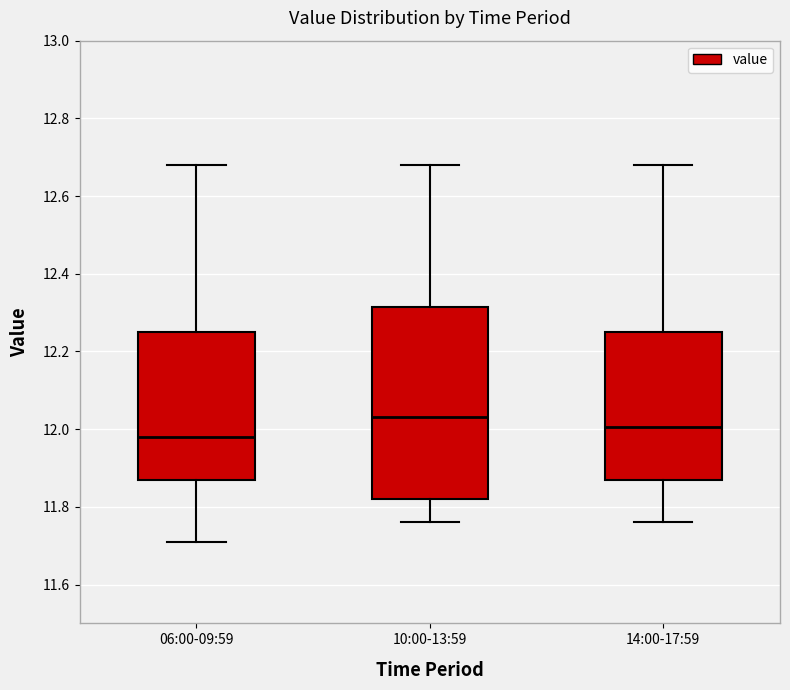

Reading left to right, transcribe this box plot: for each box, give where its median line is, the range the box spans, and where its two whiskers end, as read against the y-axis. The values are not printed on the chart, so give them approximately, as read against the axis.

06:00-09:59: median 11.98, box 11.88 to 12.26, whiskers 11.72 to 12.68
10:00-13:59: median 12.04, box 11.82 to 12.32, whiskers 11.76 to 12.68
14:00-17:59: median 12.00, box 11.88 to 12.26, whiskers 11.76 to 12.68